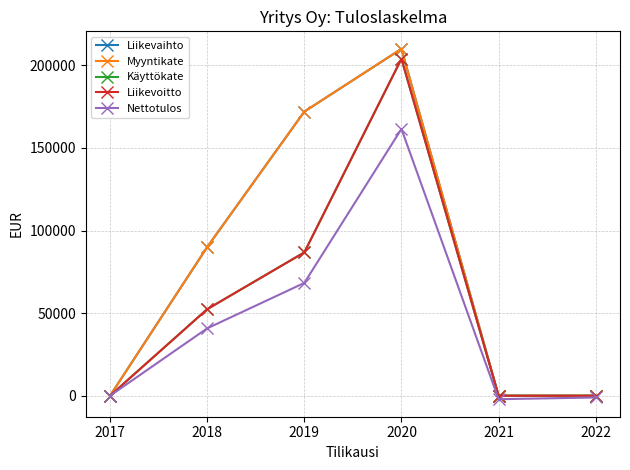

Reading right to left, list all the values displayed in this chart.

Liikevaihto: 2022=0.0	2021=0.0	2020=210000.0	2019=172000.0	2018=90000.0	2017=0.0
Myyntikate: 2022=0.0	2021=0.0	2020=210000.0	2019=172000.0	2018=90000.0	2017=0.0
Käyttökate: 2022=0.0	2021=0.0	2020=204000.0	2019=86778.1	2018=52395.2	2017=0.0
Liikevoitto: 2022=0.0	2021=0.0	2020=204000.0	2019=86778.1	2018=52395.2	2017=0.0
Nettotulos: 2022=-1050.0	2021=-2100.0	2020=161520.0	2019=68302.5	2018=40796.2	2017=0.0